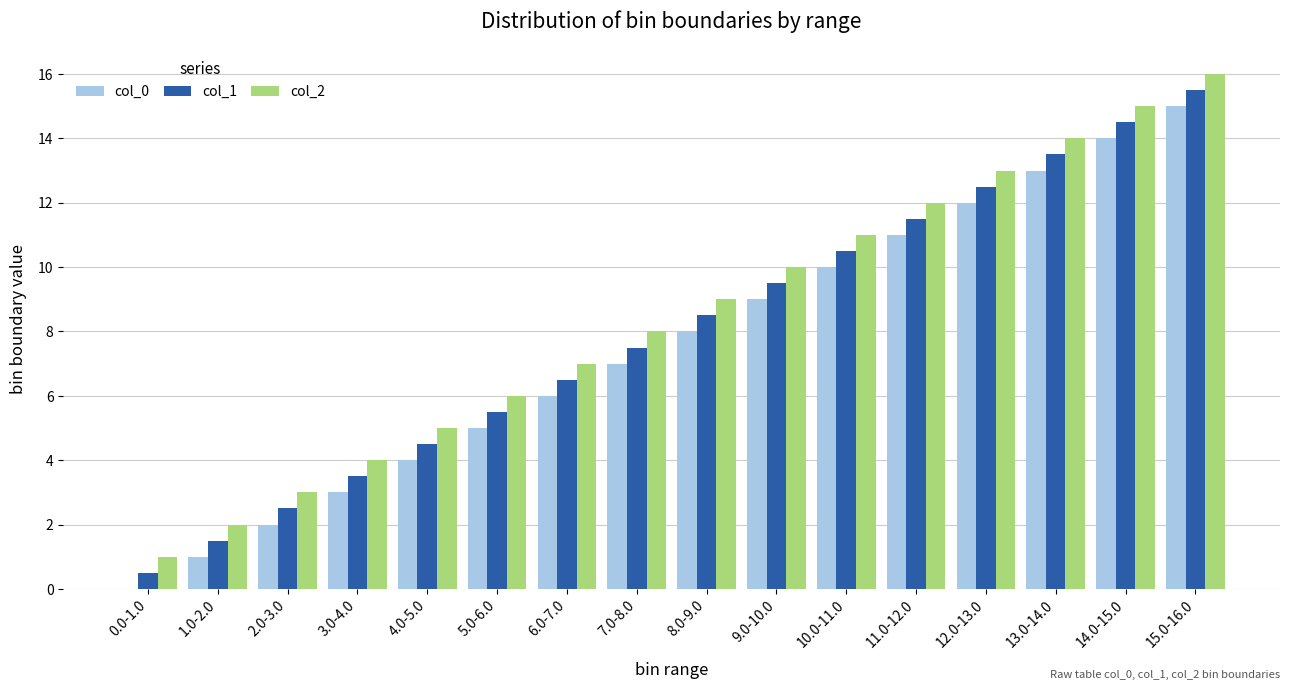

At which category is the sum across all series the highest?

15.0-16.0